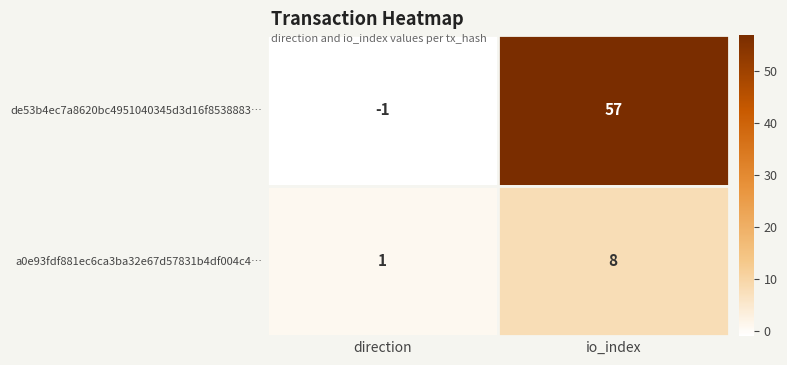

What is the maximum value shown in the chart?

57